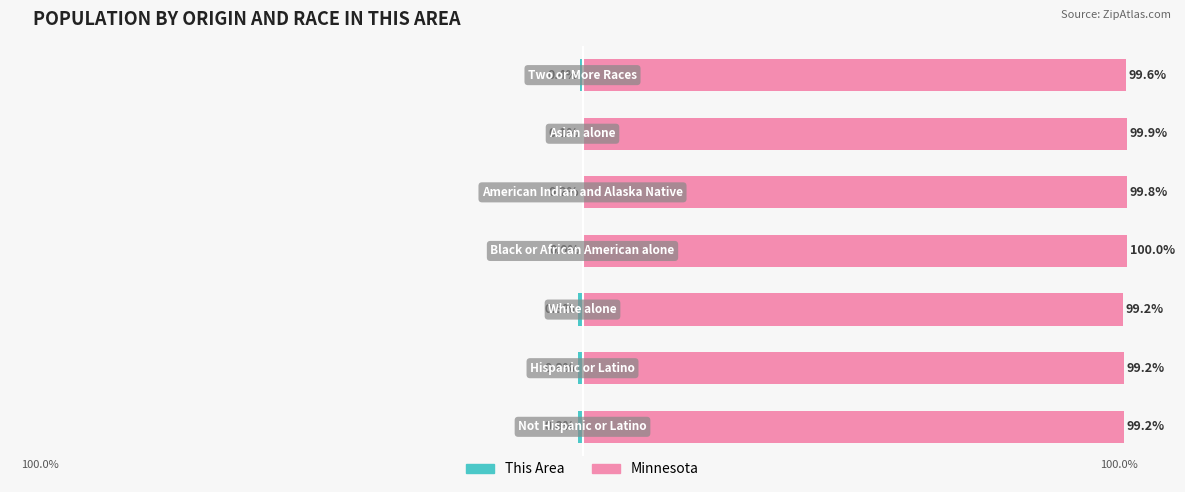

What is the average value of the This Area series?

-0.4